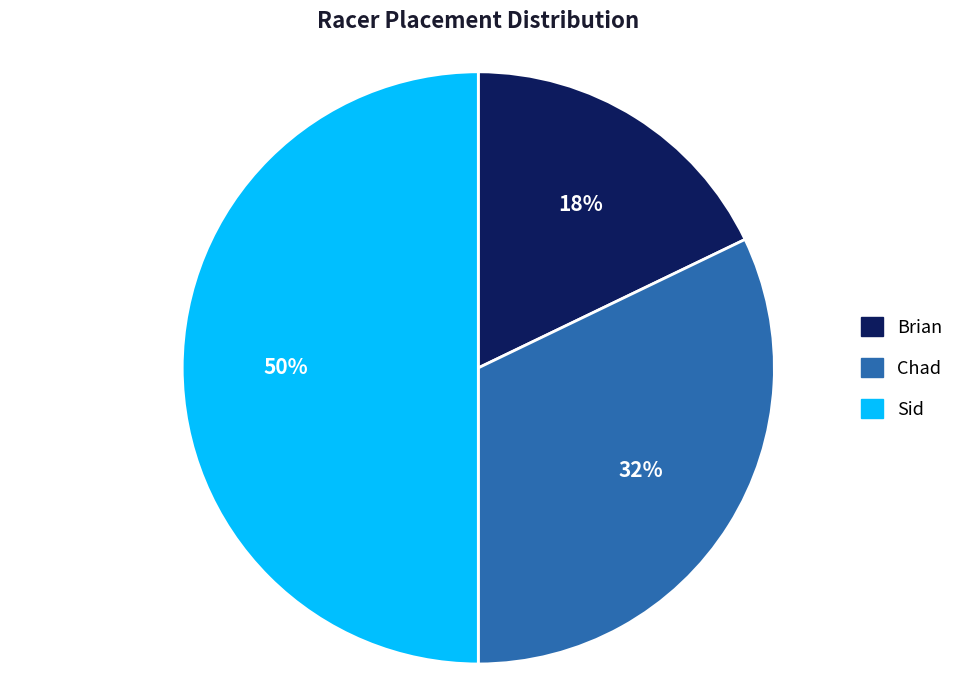

To the nearest percent, what percentage of the pie is Brian?

18%